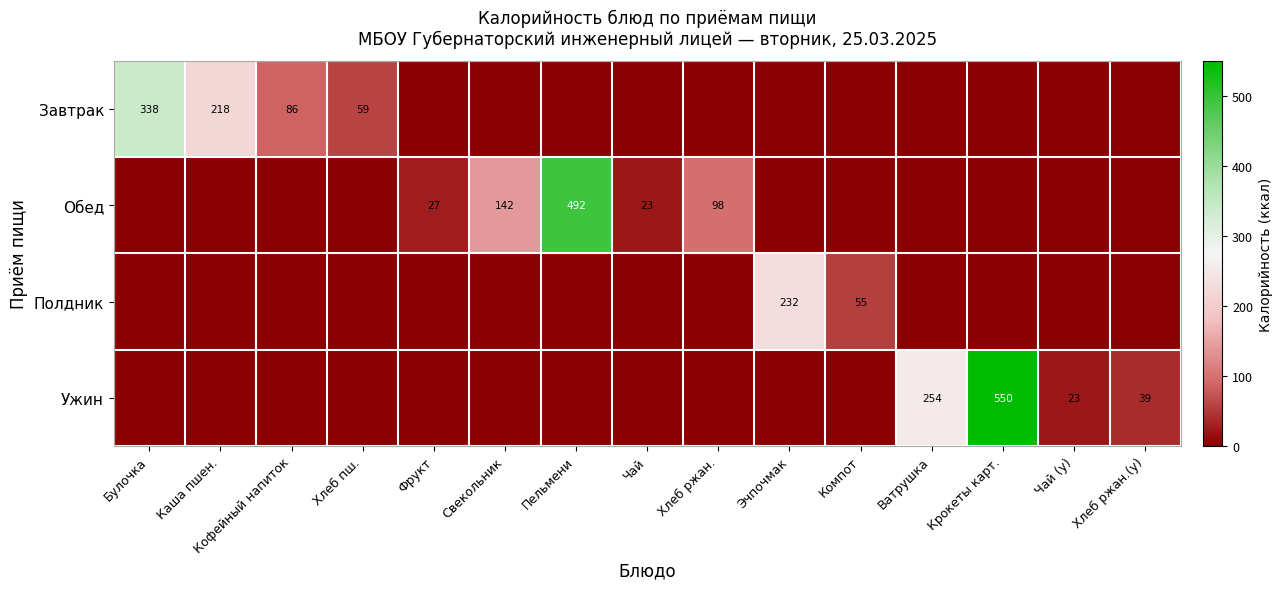

How many categories are shown in the chart?

15